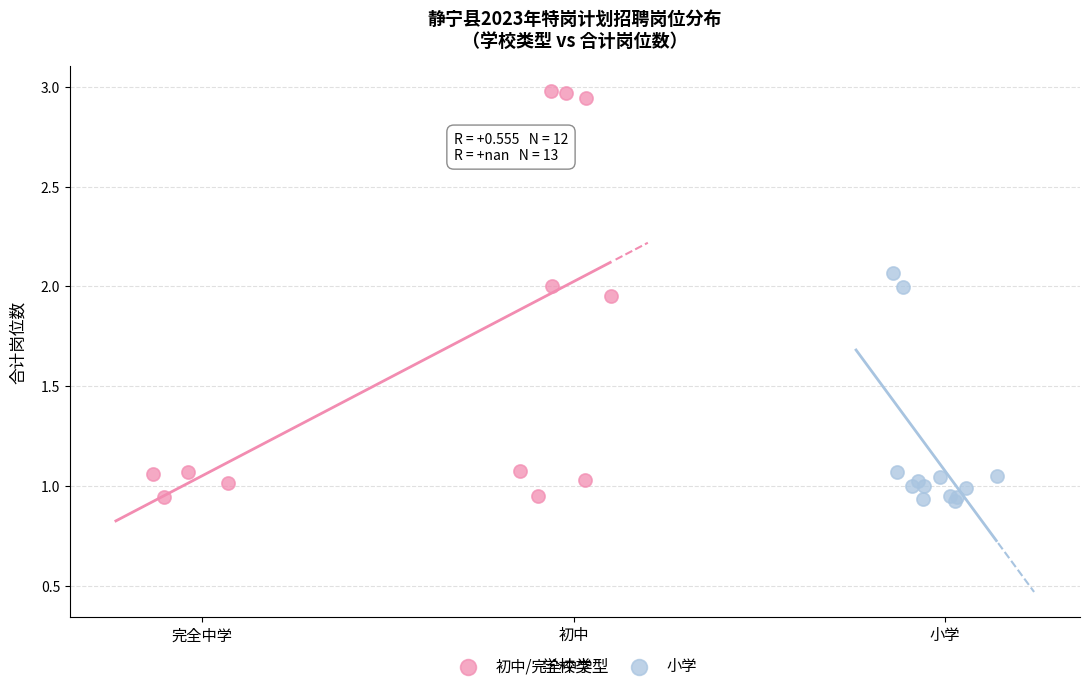

Which series reaches the maximum Y coordinate?

初中/完全中学